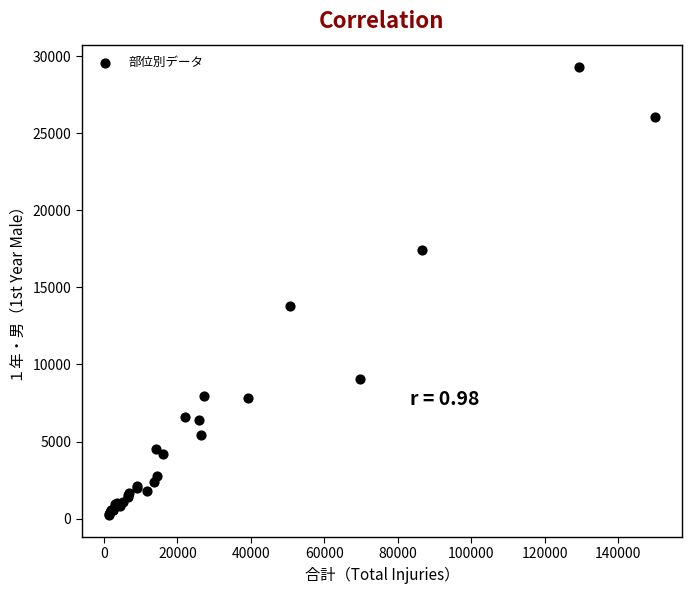

What Y value in the scatter plot is closest to 14780?

13779